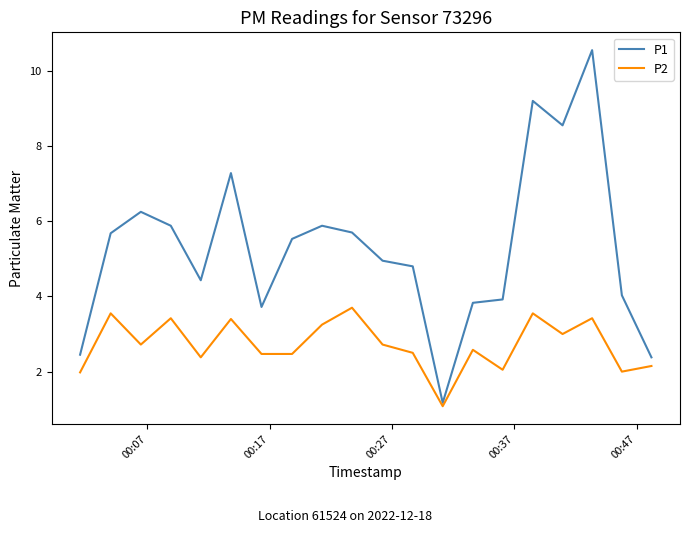

Which series has the largest range (max minus min)?

P1